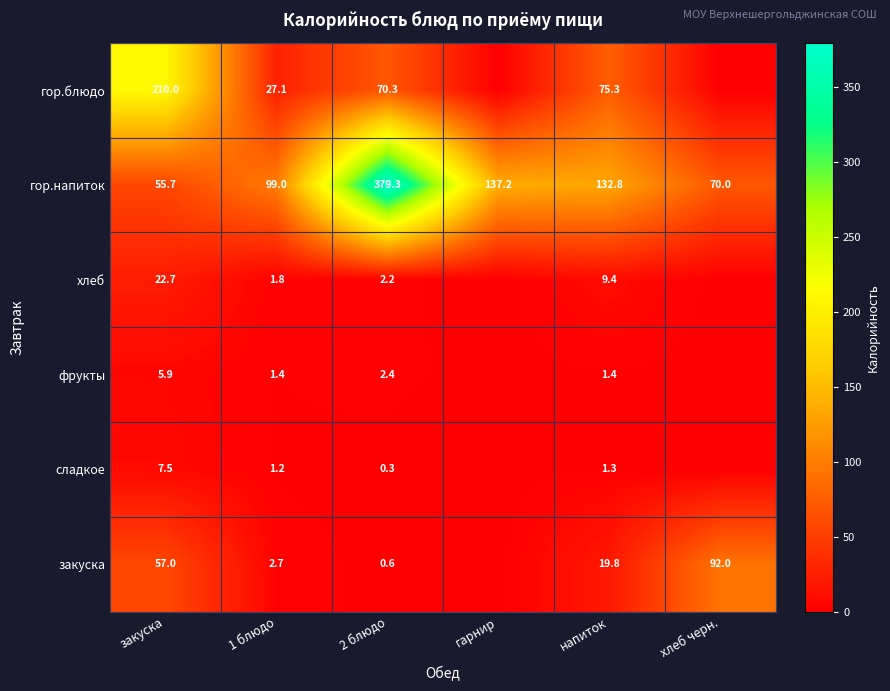

Which label corresponds to the largest value in the chart?

2 блюдо